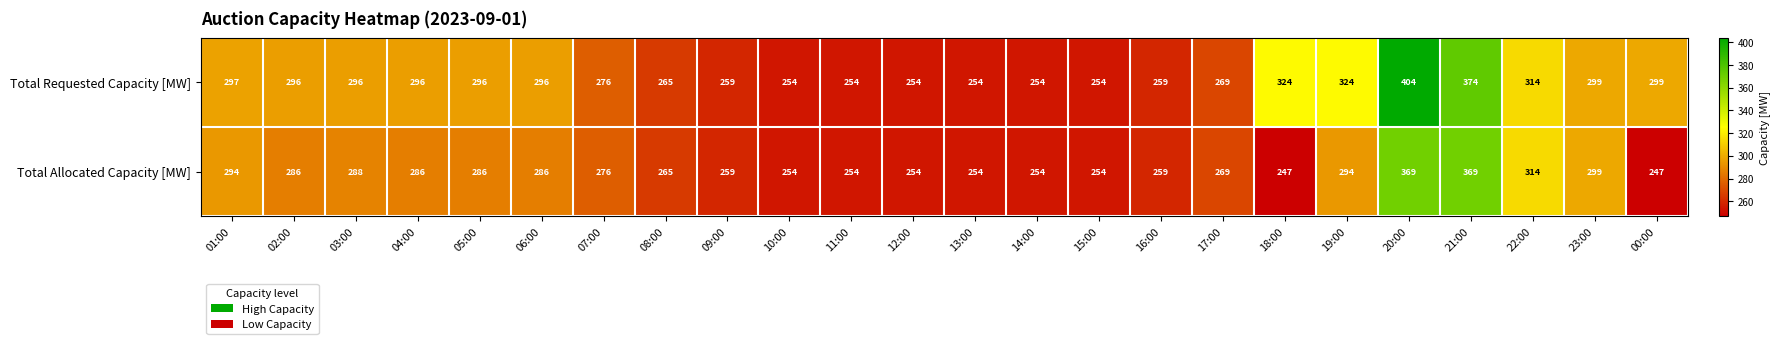

What is the sum of all Total Requested Capacity [MW] values?

6967